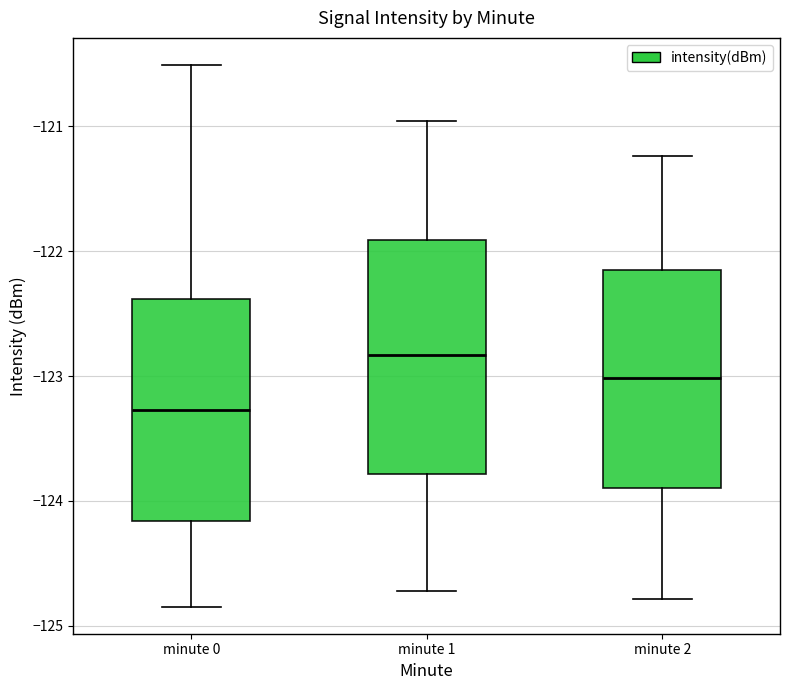

Where does the median line of the box for minute 2 sit on the y-axis? The values are not printed on the chart, so give them approximately, as read against the axis.

-123.0